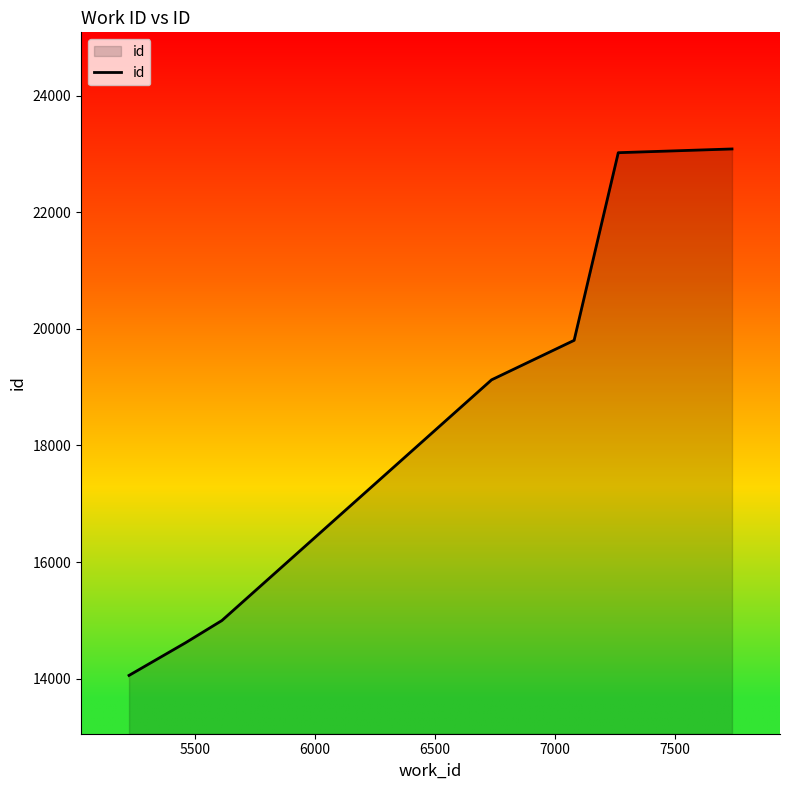

What is the maximum value shown in the chart?

23084